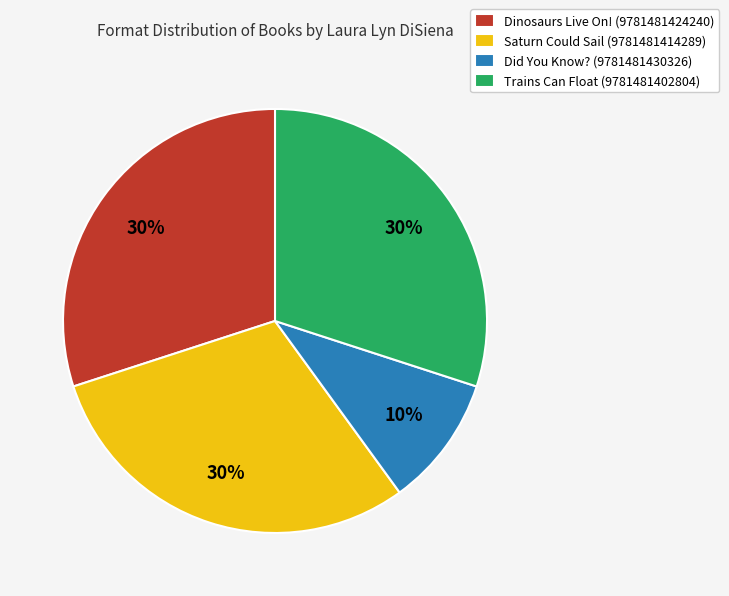

Approximately how many times larger is the value at Dinosaurs Live On! (9781481424240) compared to Trains Can Float (9781481402804)?

1.0